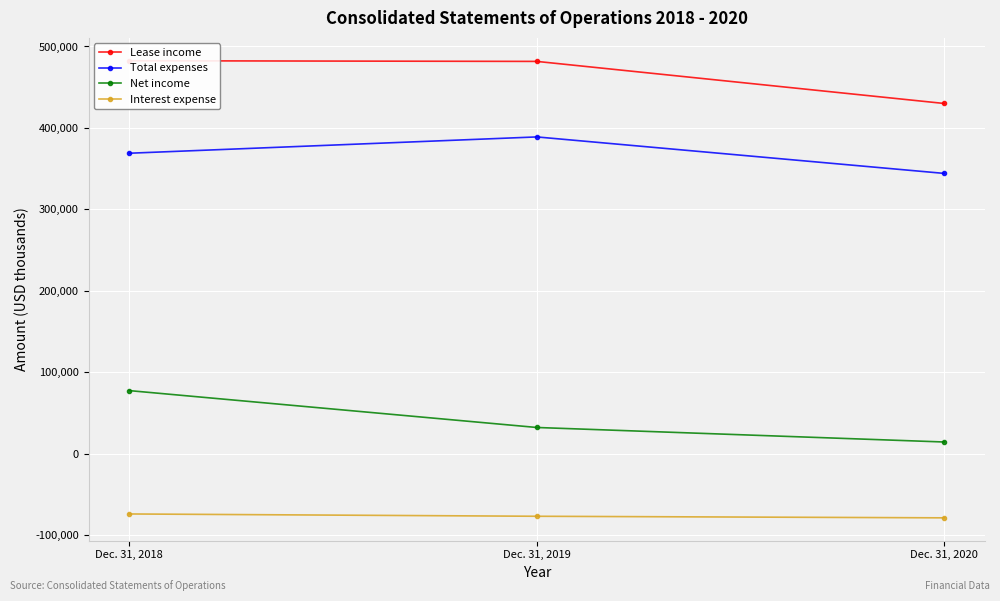

The value of Interest expense at Dec. 31, 2018 is -103105. True or false?

False